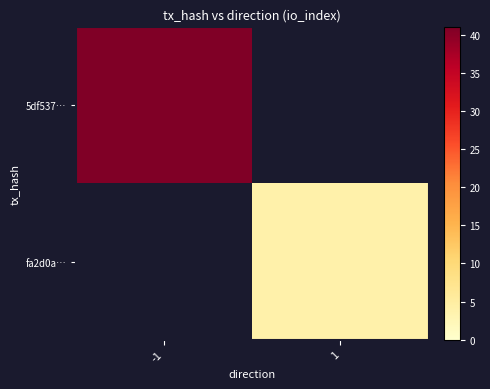

How many series are shown in this chart?

2